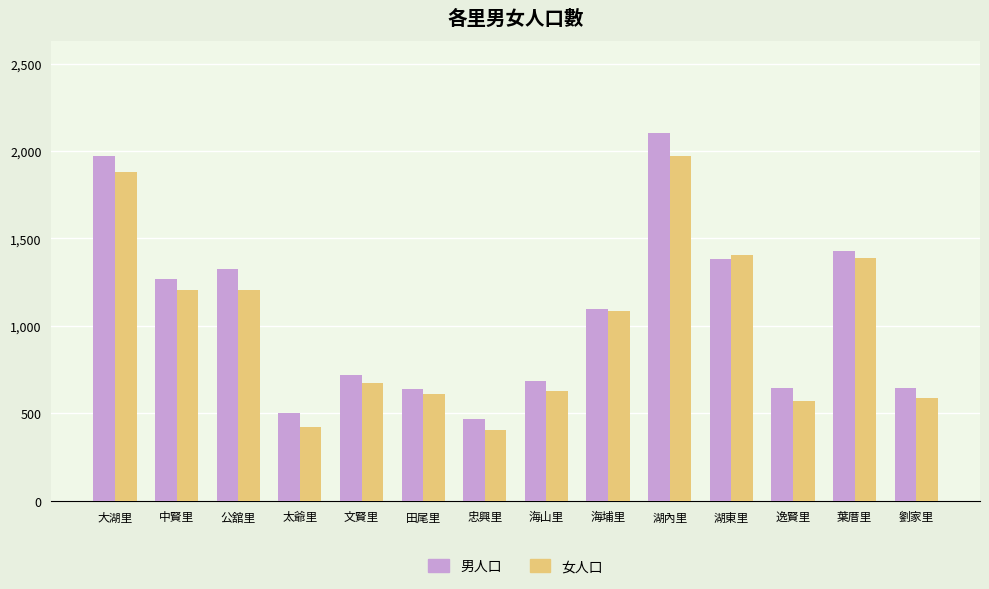

Is the value of 男人口 at 田尾里 greater than the value of 女人口 at 中賢里?

No